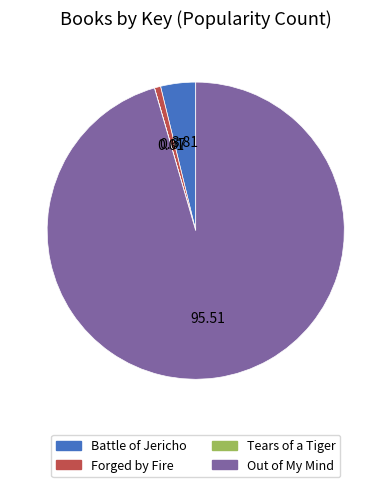

Which slice is the largest?

Out of My Mind